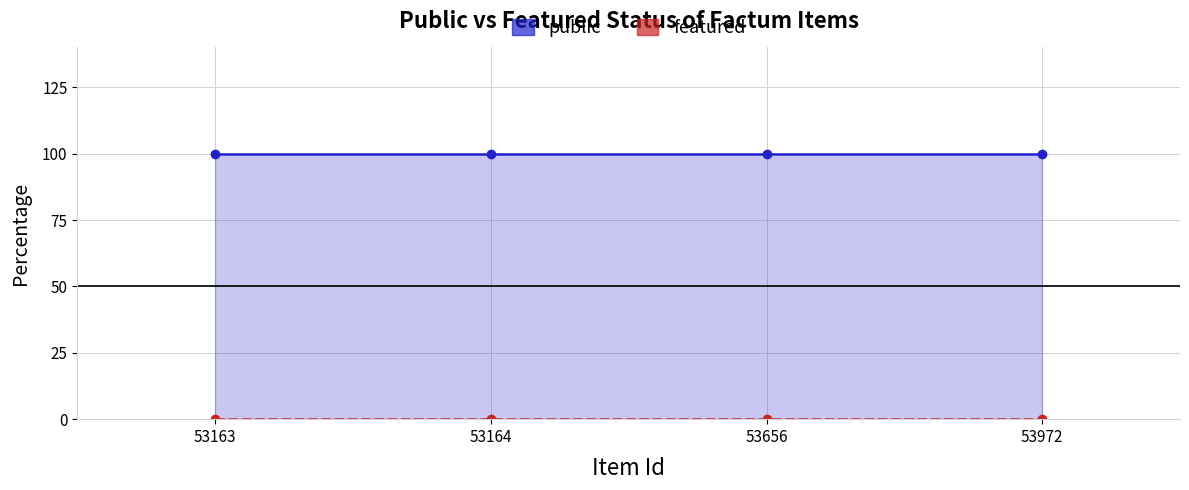

Between 53164 and 53656, which series saw the biggest shift?

public